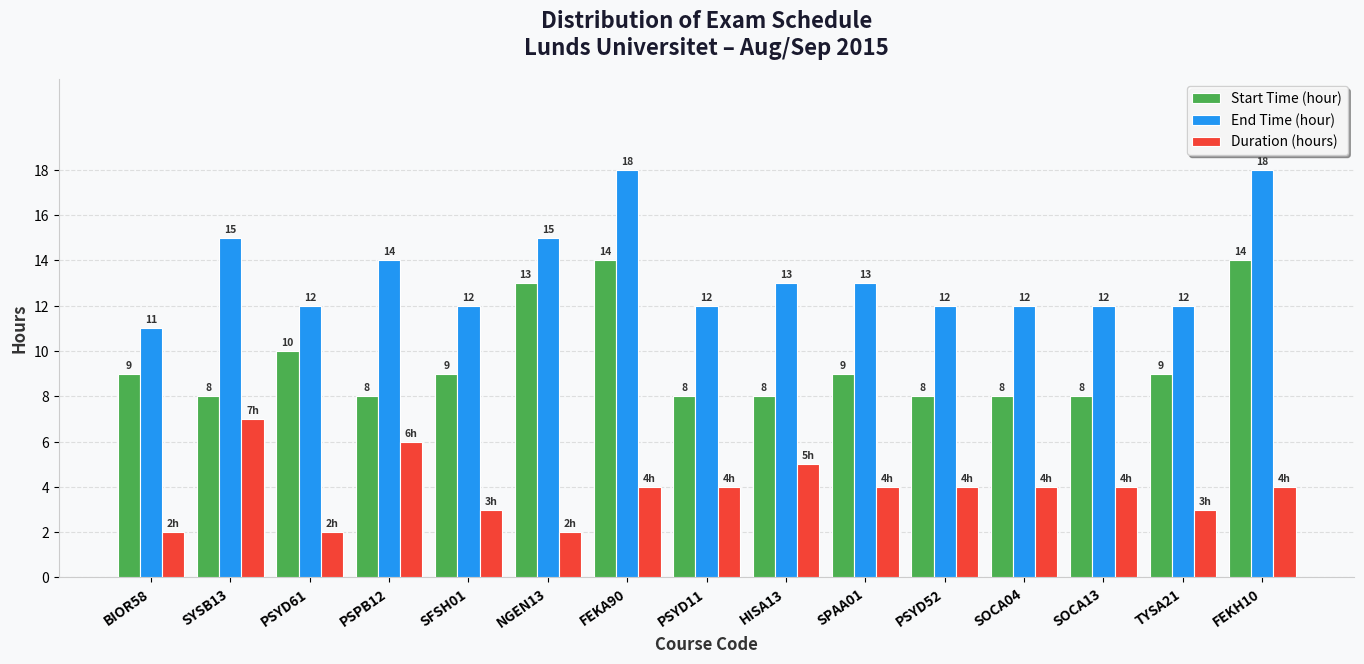

The value of Start Time (hour) at SFSH01 is 9. True or false?

True